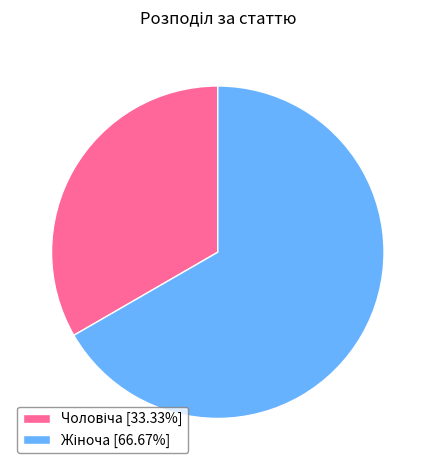

Does any single category account for the majority?

Yes